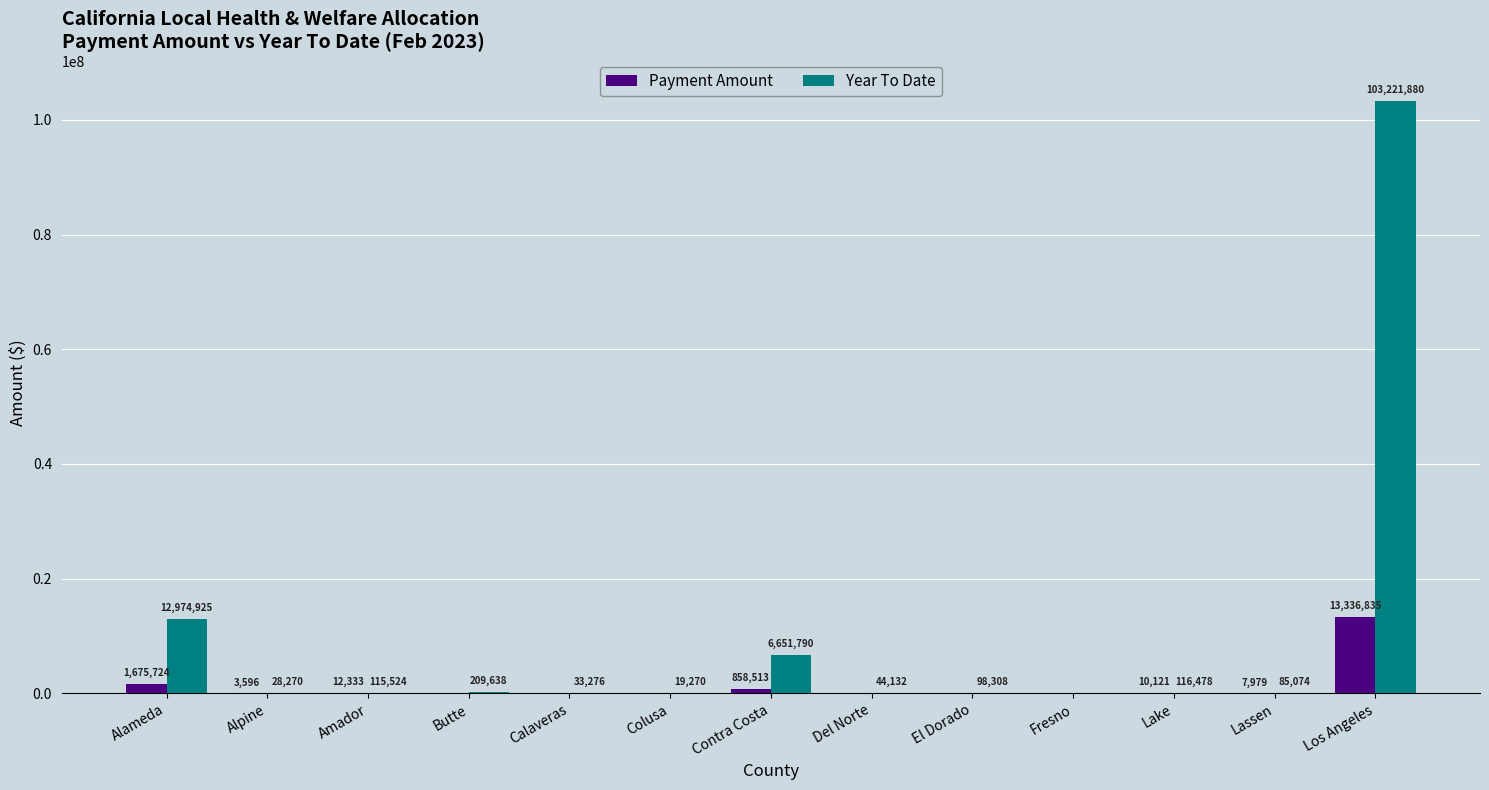

Where is Year To Date nearest to the value 51610939?

Alameda